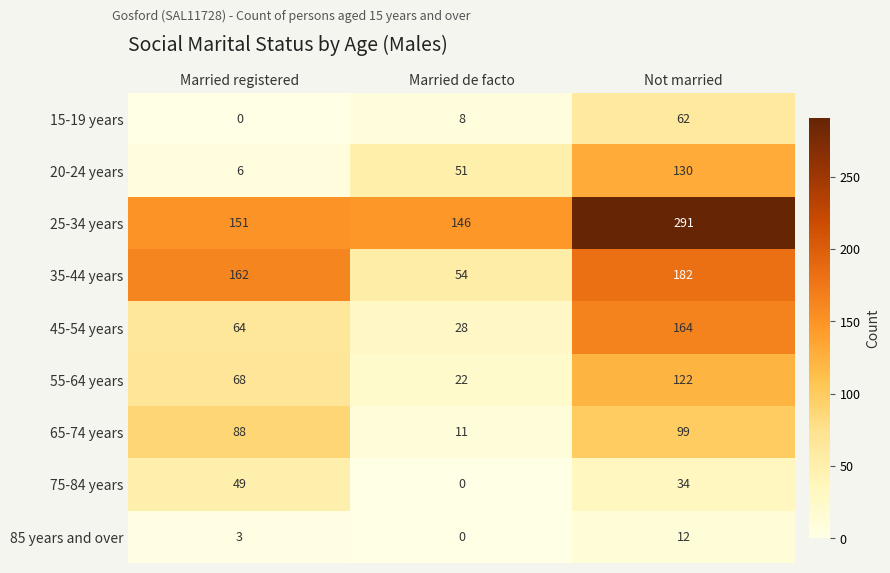

At which label is 35-44 years closest to 118?

Married registered